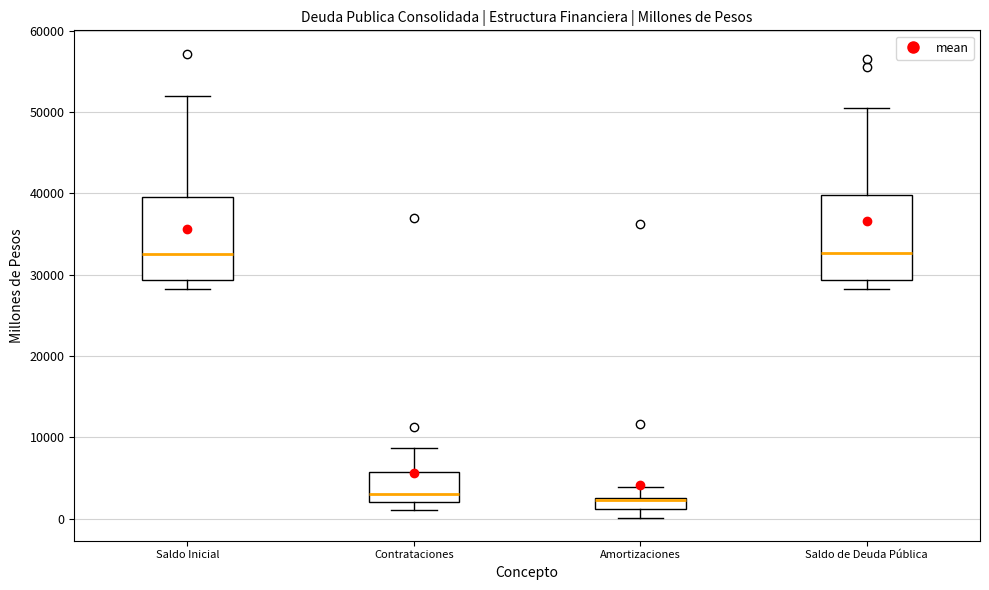

Where is the lower edge of the box for Saldo Inicial on the y-axis? The values are not printed on the chart, so give them approximately, as read against the axis.

29000